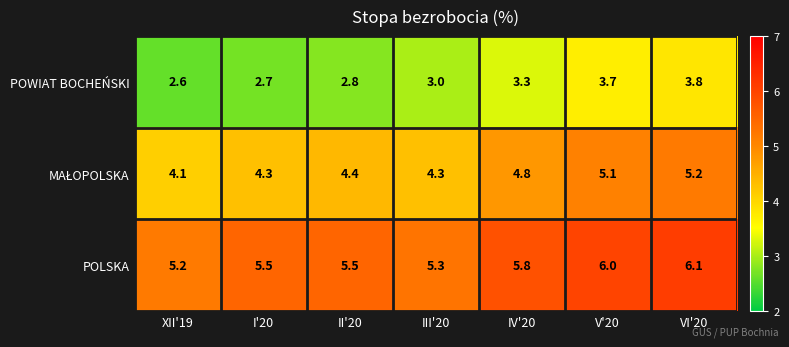

What is the average value of the POLSKA series?

5.6